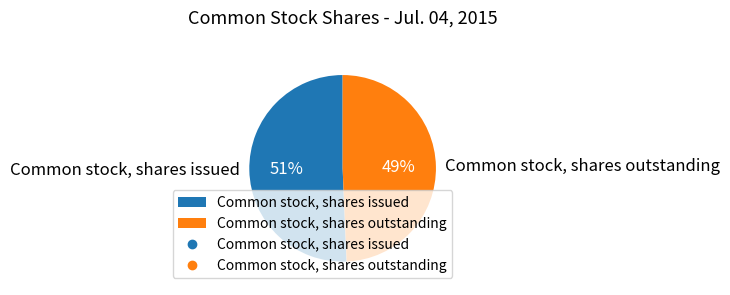

Do Common stock, shares issued and Common stock, shares outstanding together represent more than half of the pie?

Yes